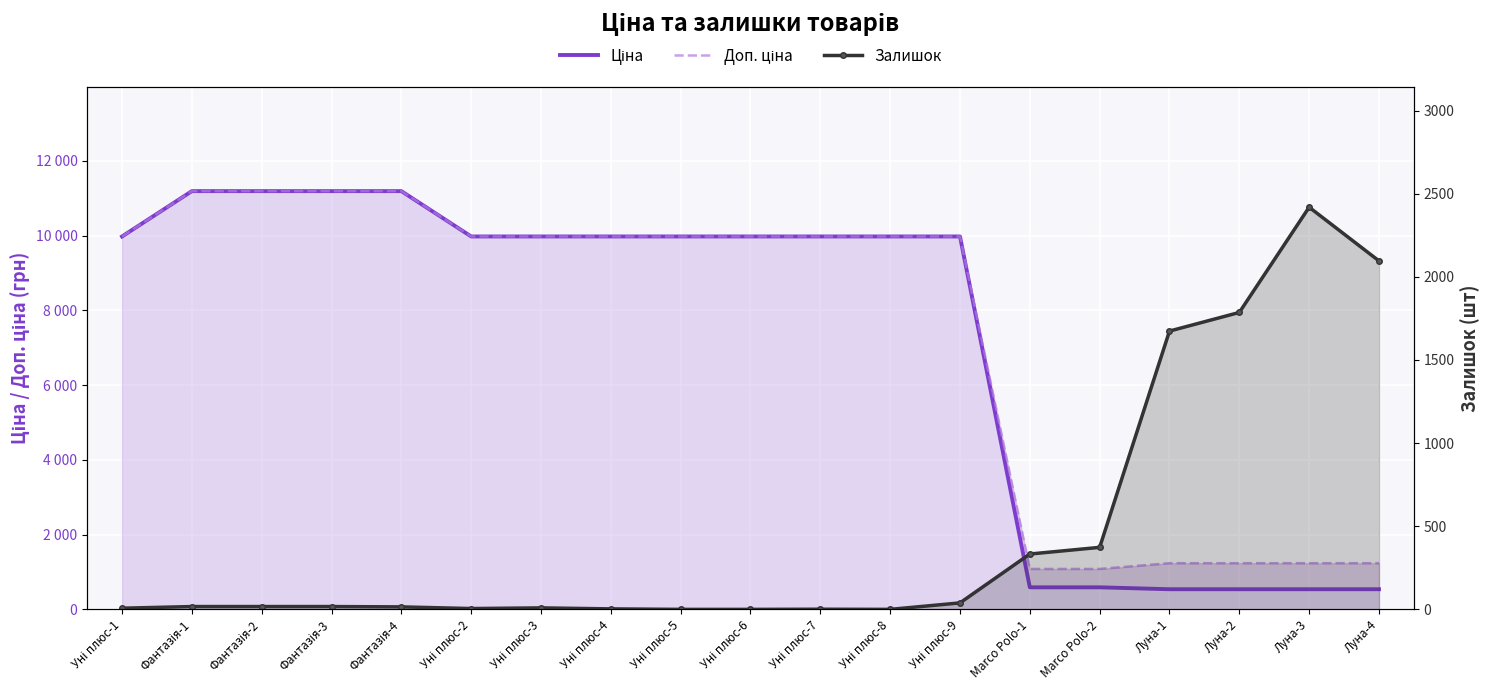

Which has a higher value, Marco Polo-2 or Фантазія-3?

Фантазія-3